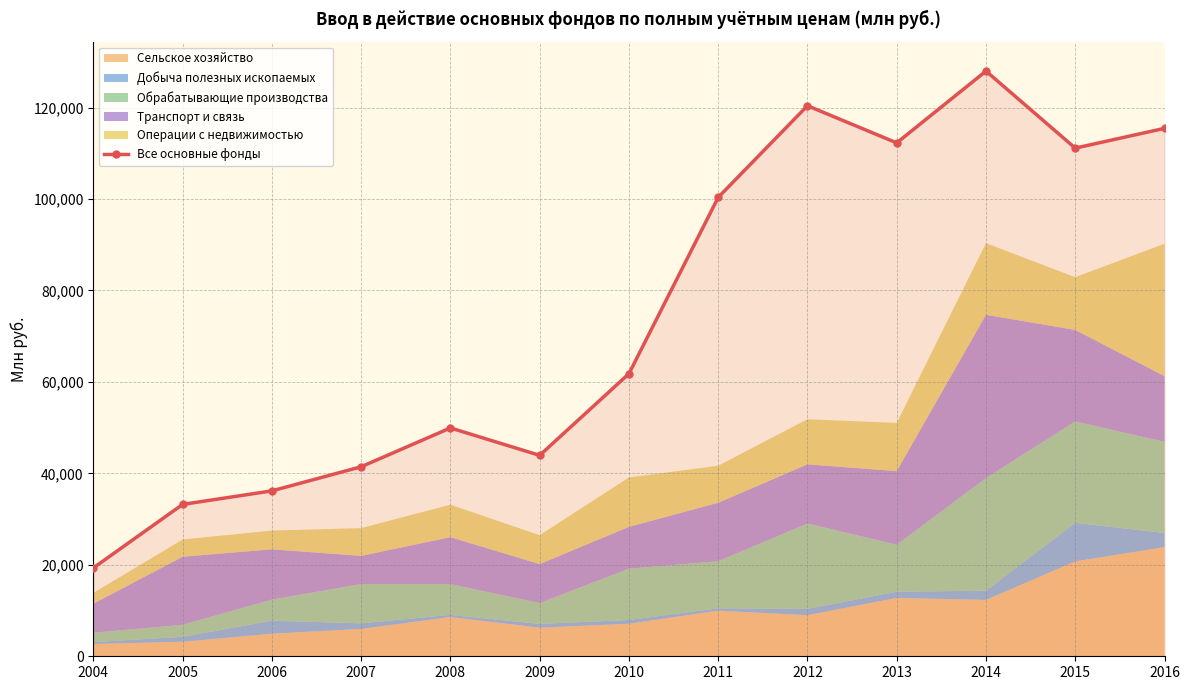

Reading left to right, transcribe all the data shown in this chart.

19322	33217	36173	41449	49938	43940	61803	100360	120405	112279	127981	111134	115457